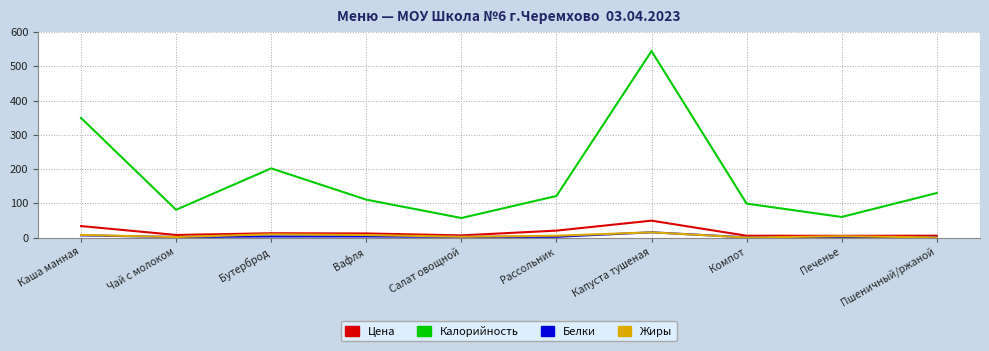

True or false: Цена has a value of 49.2 at Капуста тушеная.

True